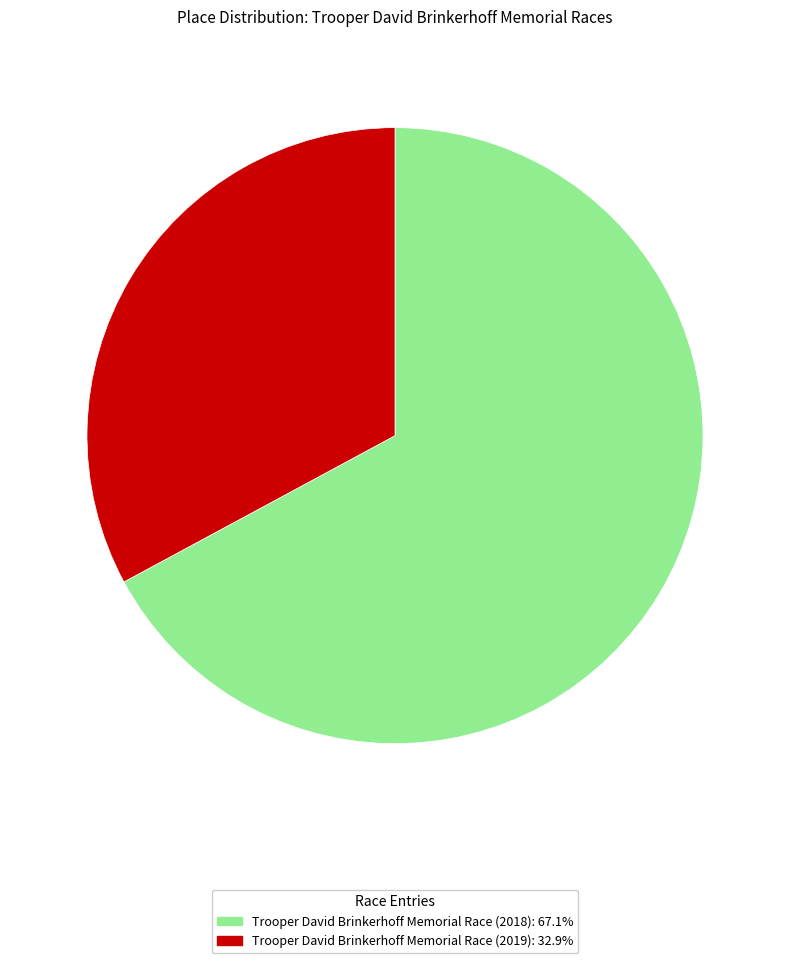

Between Trooper David Brinkerhoff Memorial Race (2018) and Trooper David Brinkerhoff Memorial Race (2019), which is larger?

Trooper David Brinkerhoff Memorial Race (2018)